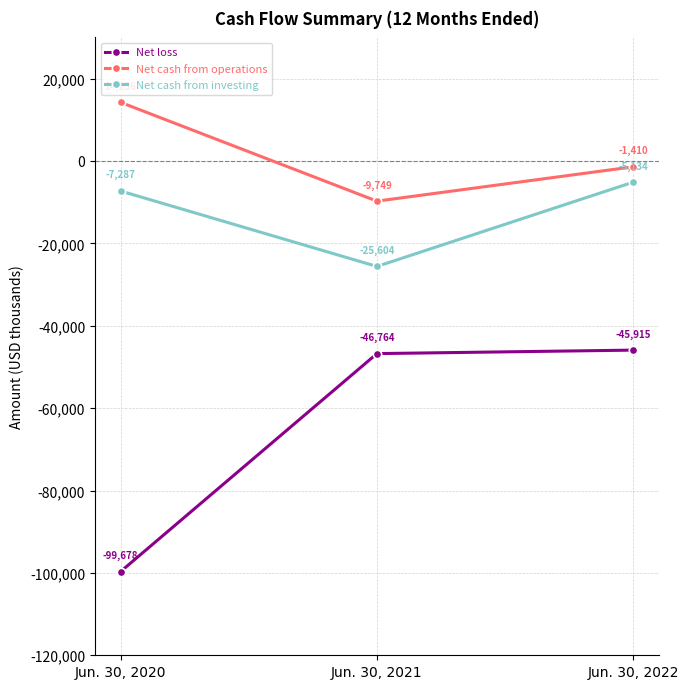

Count the Net cash from operations values in the range -9749 to 14236.

3